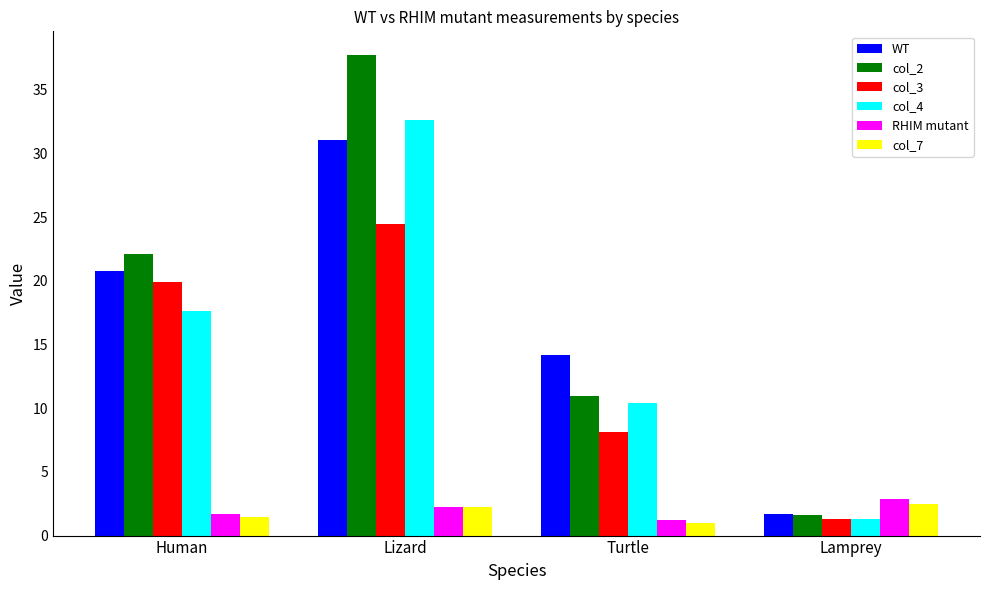

At which category is the sum across all series the highest?

Lizard